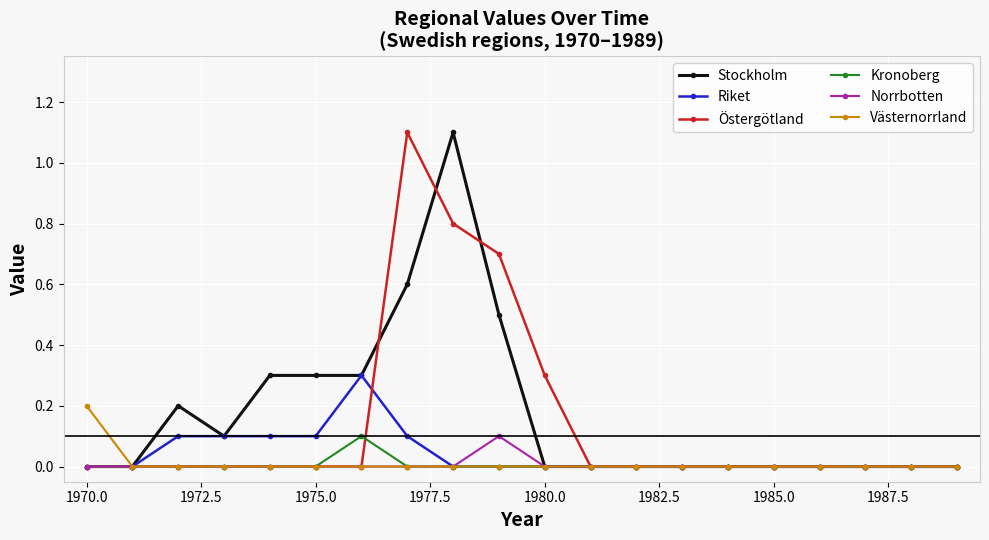

What is the maximum value shown in the chart?

1.1